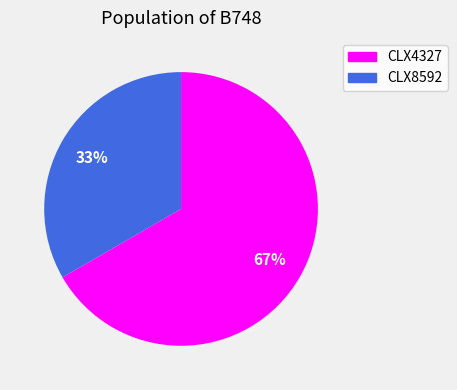

Approximately how many times larger is the value at CLX8592 compared to CLX4327?

0.5